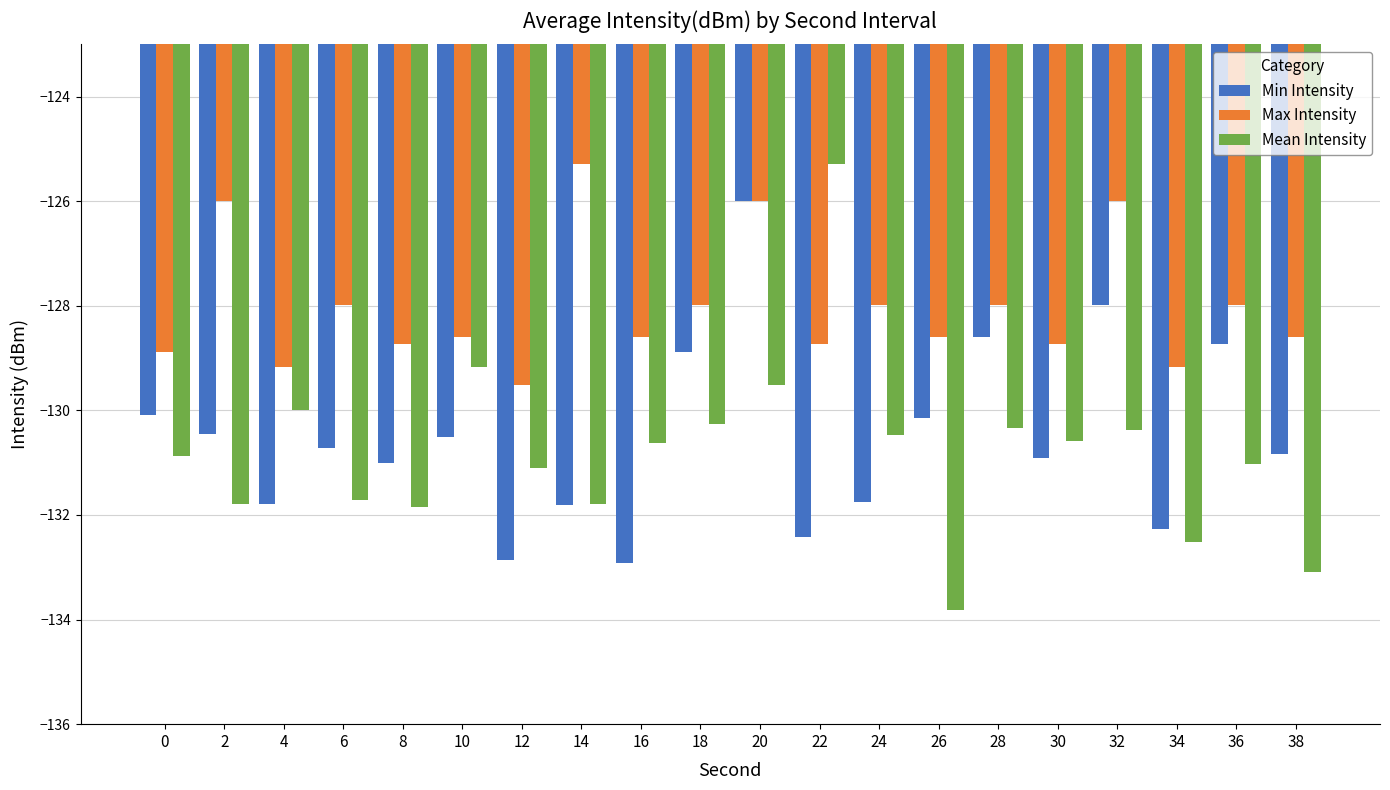

Which series changed the most between 30 and 34?

Mean Intensity